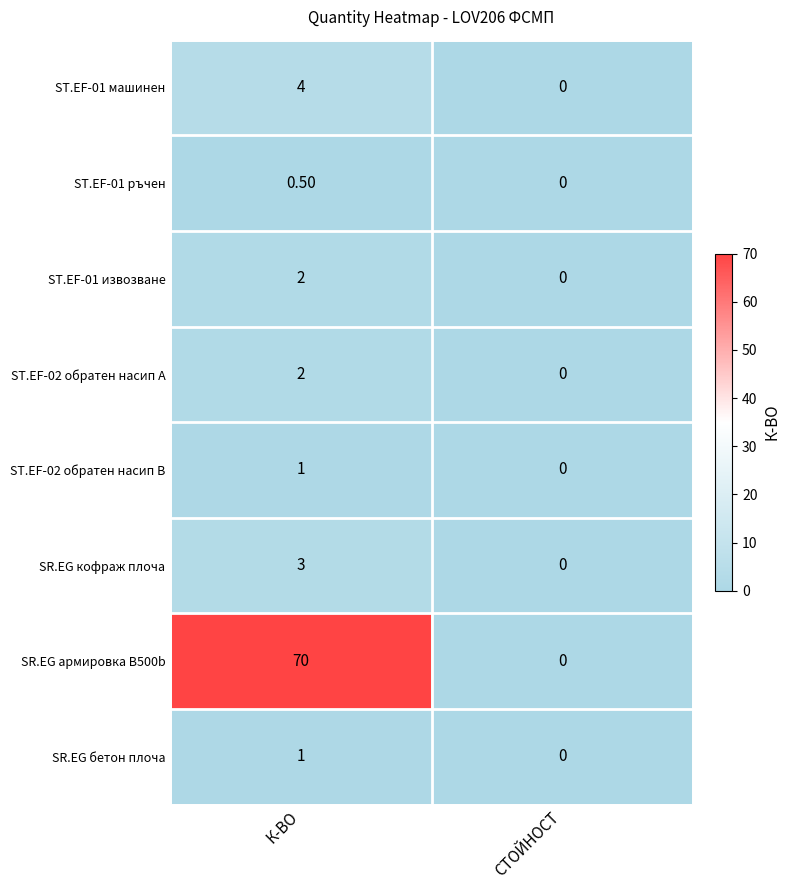

What is the average value of the ST.EF-01 машинен series?

2.0